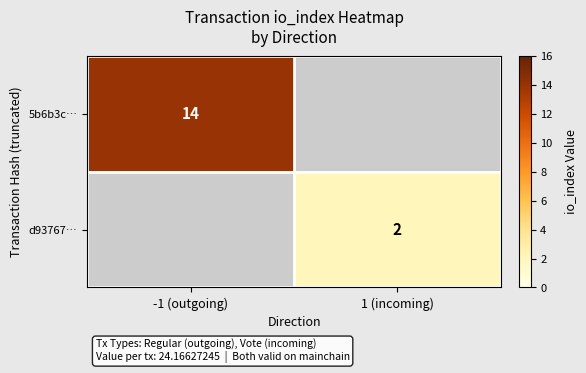

What is the minimum value shown in the chart?

2.0